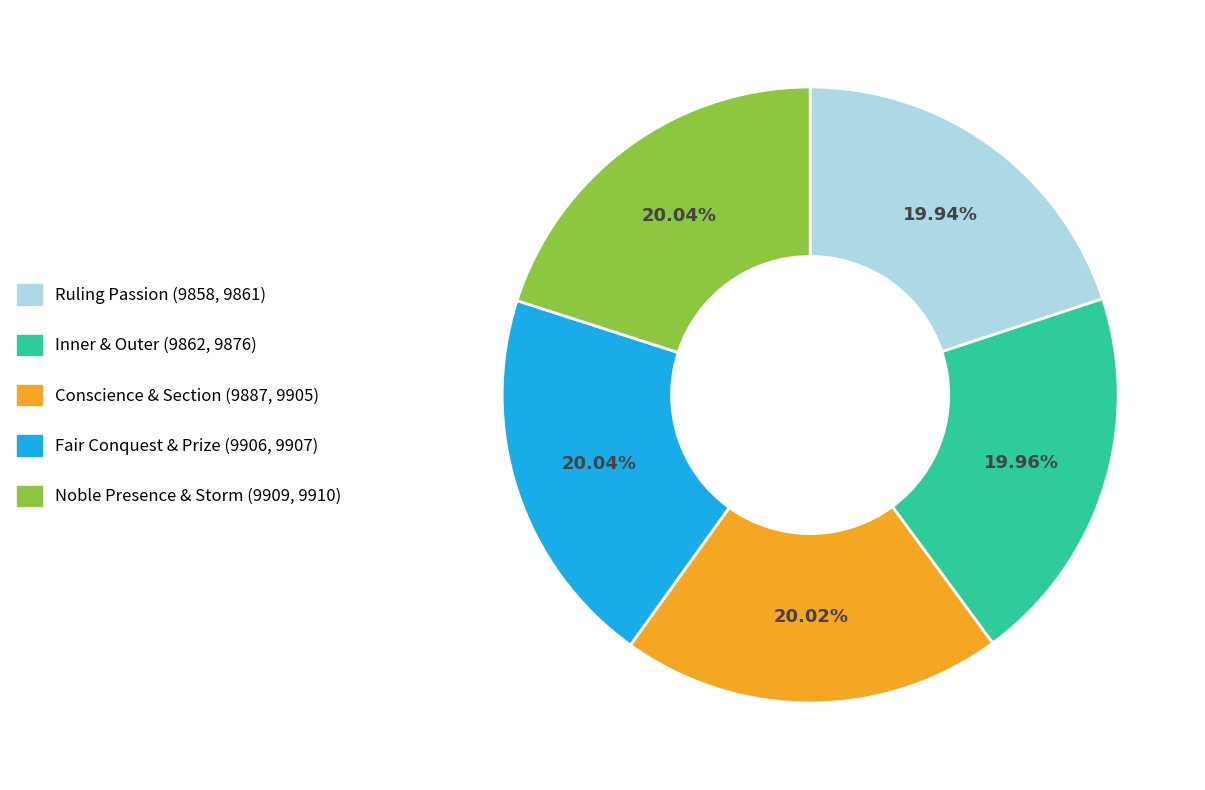

Is Conscience & Section (9887, 9905) the majority of the pie?

No